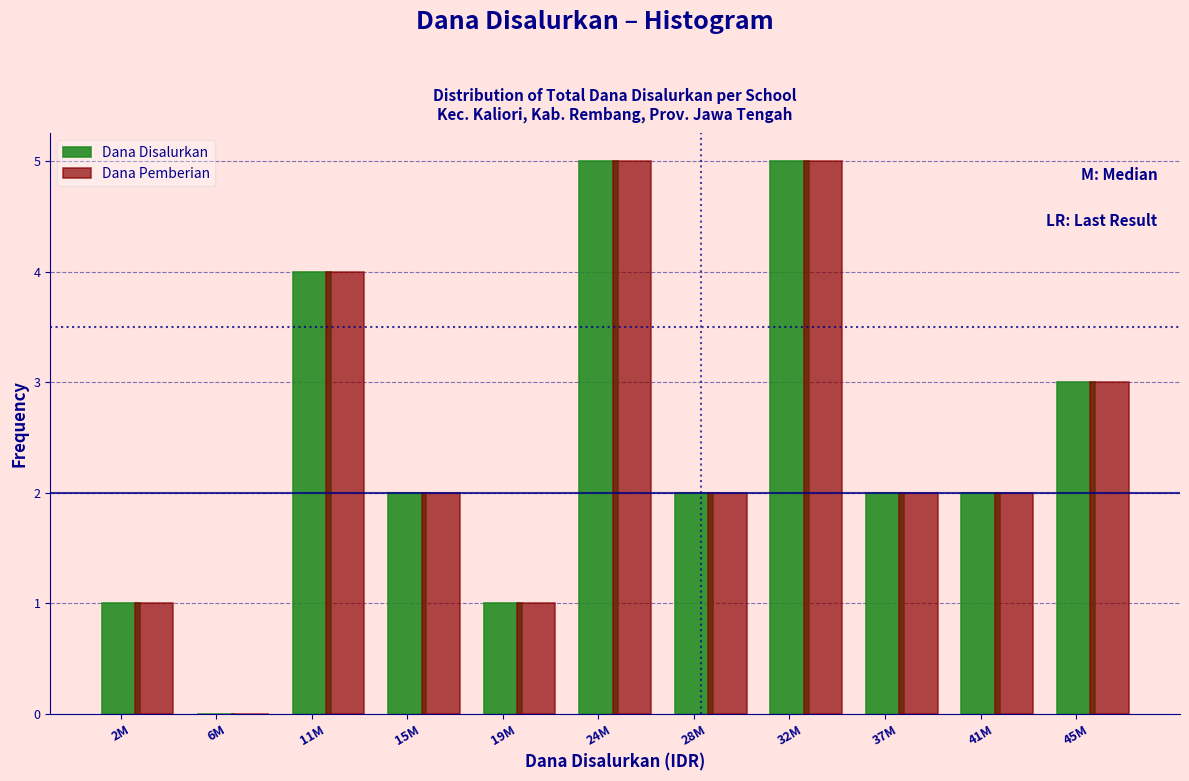

Is the value of Dana Pemberian at 32M greater than the value of Dana Disalurkan at 28M?

Yes